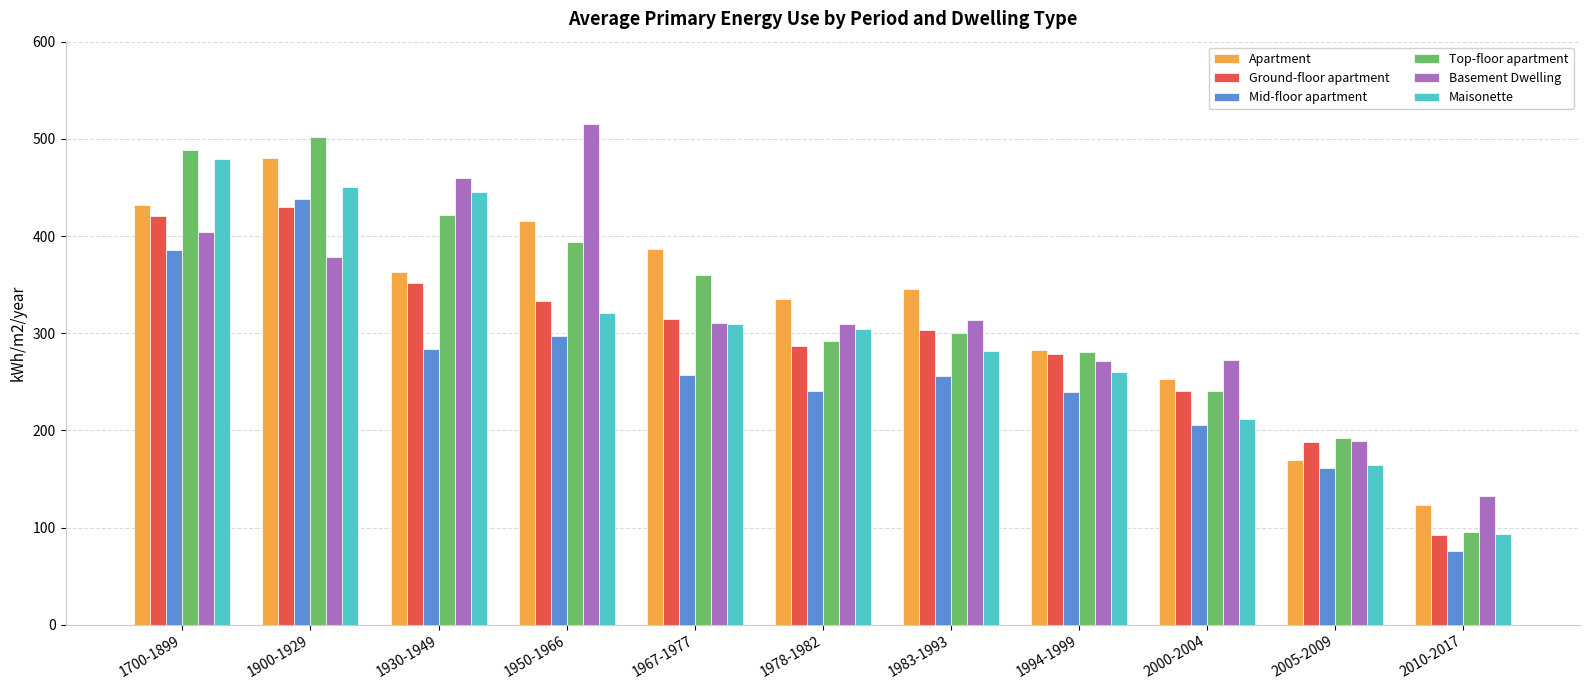

What are all the series names shown in the legend?

Apartment, Ground-floor apartment, Mid-floor apartment, Top-floor apartment, Basement Dwelling, Maisonette